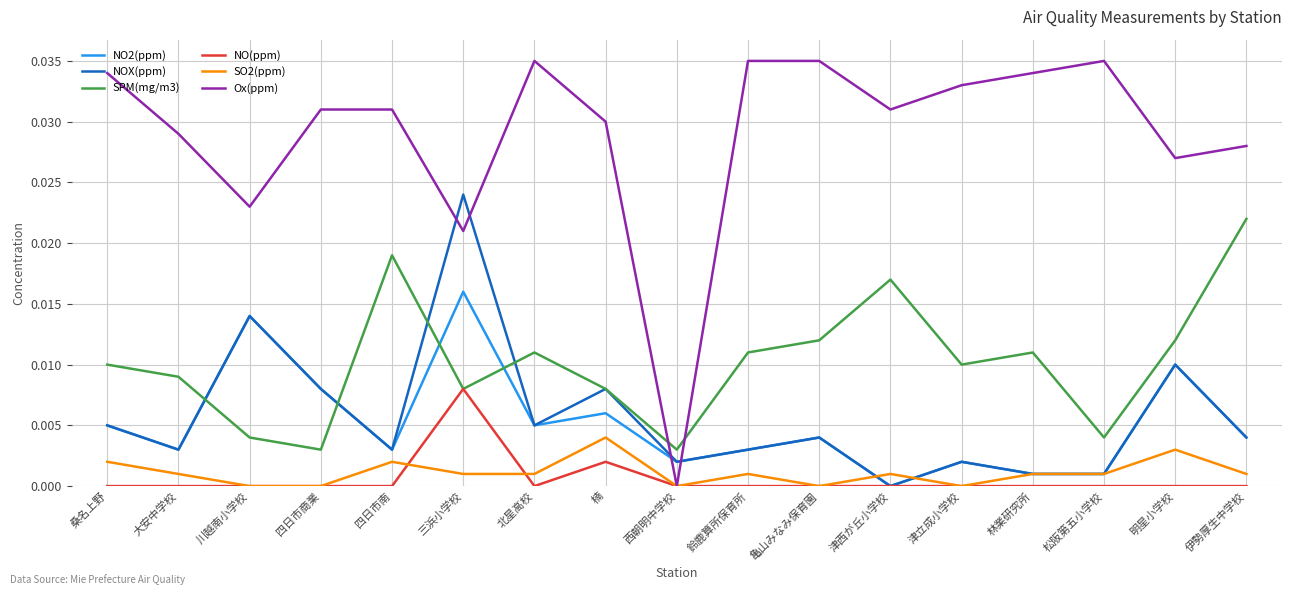

What position from the left is 西朝明中学校?

9